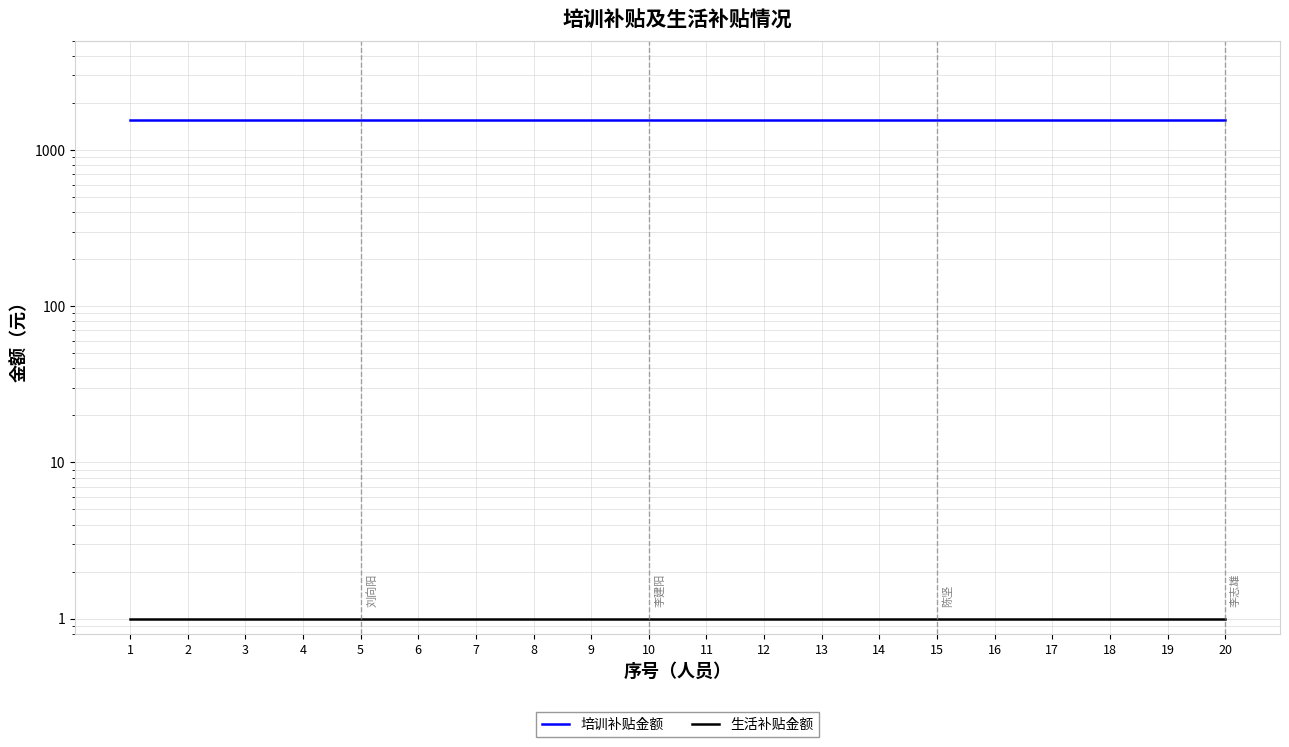

Reading left to right, extract all data points from this chart.

培训补贴金额: 1=1550	2=1550	3=1550	4=1550	5=1550	6=1550	7=1550	8=1550	9=1550	10=1550	11=1550	12=1550	13=1550	14=1550	15=1550	16=1550	17=1550	18=1550	19=1550	20=1550
生活补贴金额: 1=1	2=1	3=1	4=1	5=1	6=1	7=1	8=1	9=1	10=1	11=1	12=1	13=1	14=1	15=1	16=1	17=1	18=1	19=1	20=1